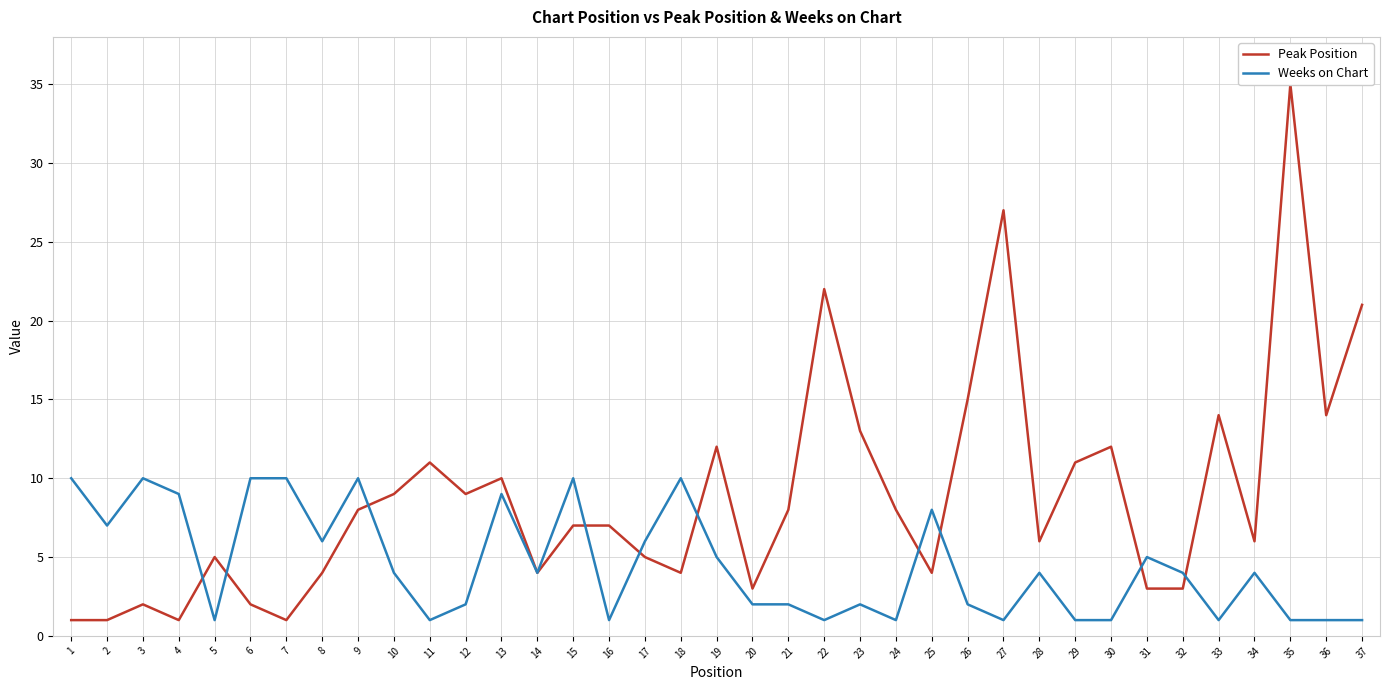

What are all the series names shown in the legend?

Peak Position, Weeks on Chart